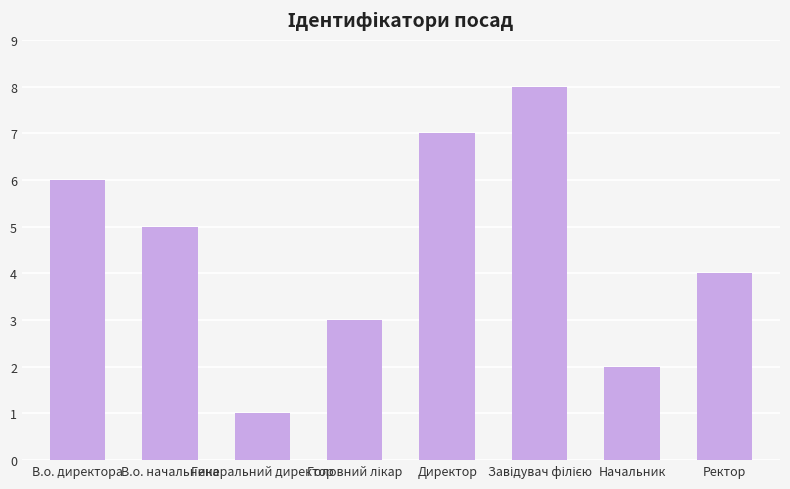

What position from the left is В.о. директора?

1